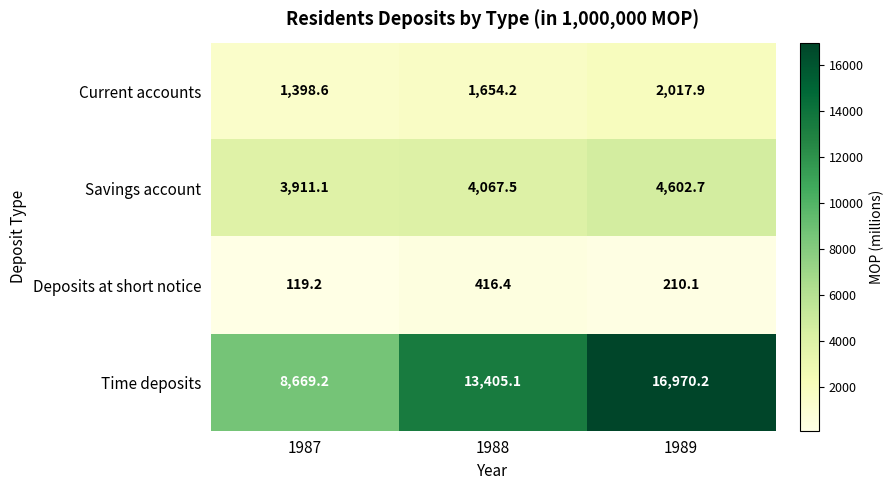

What is the difference between the Savings account values at 1987 and 1988?

156.4